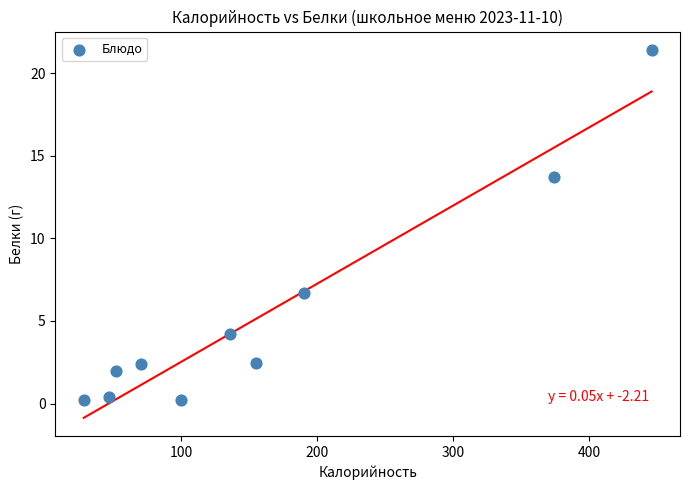

What Y value in the scatter plot is closest to 10?

6.7